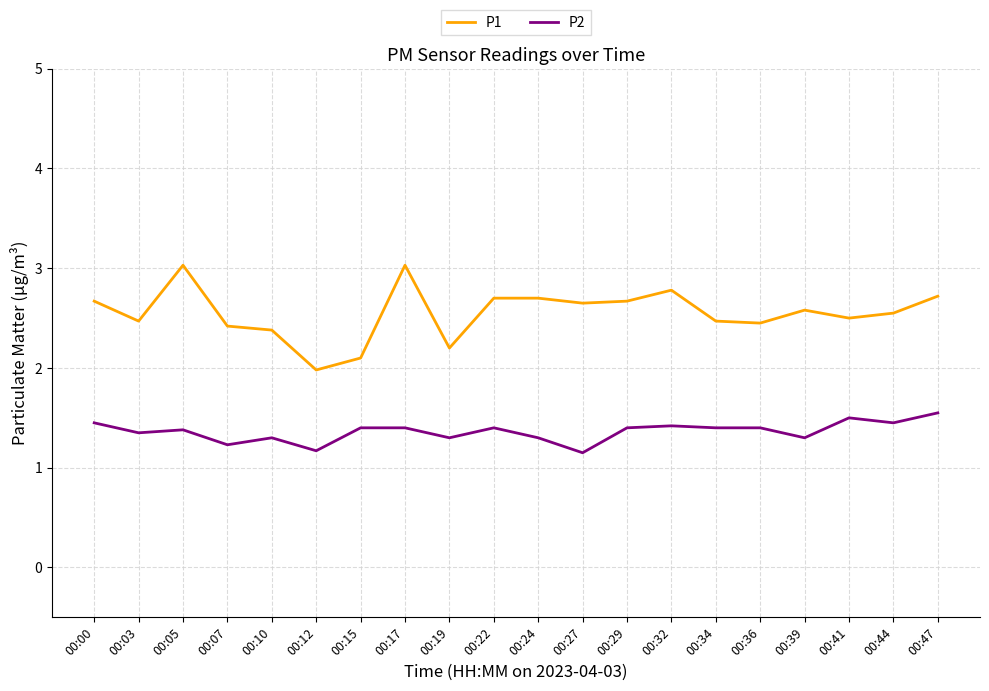

Which series has the widest spread of values?

P1